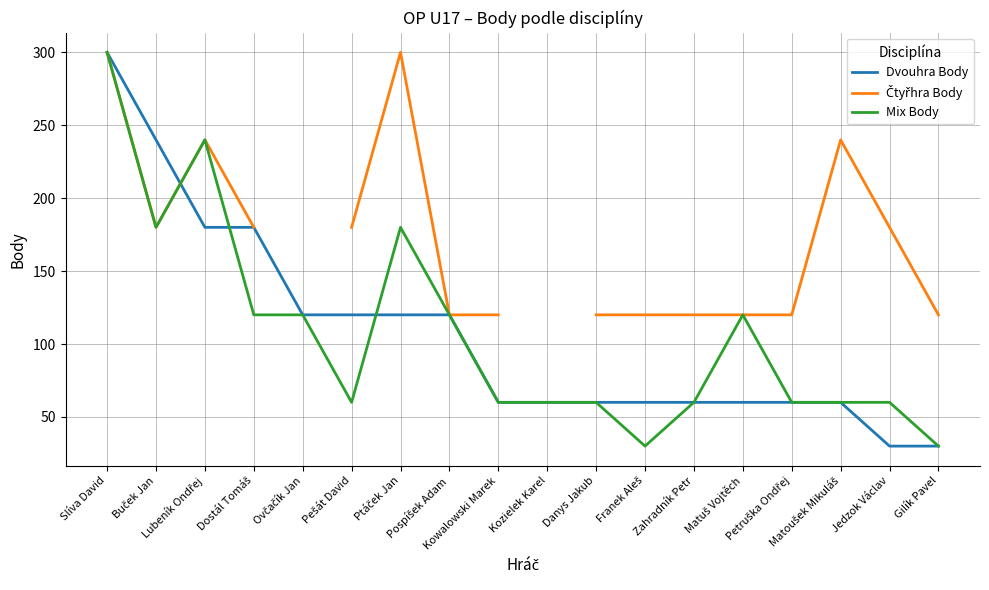

What is the highest value of the Dvouhra Body series?

300